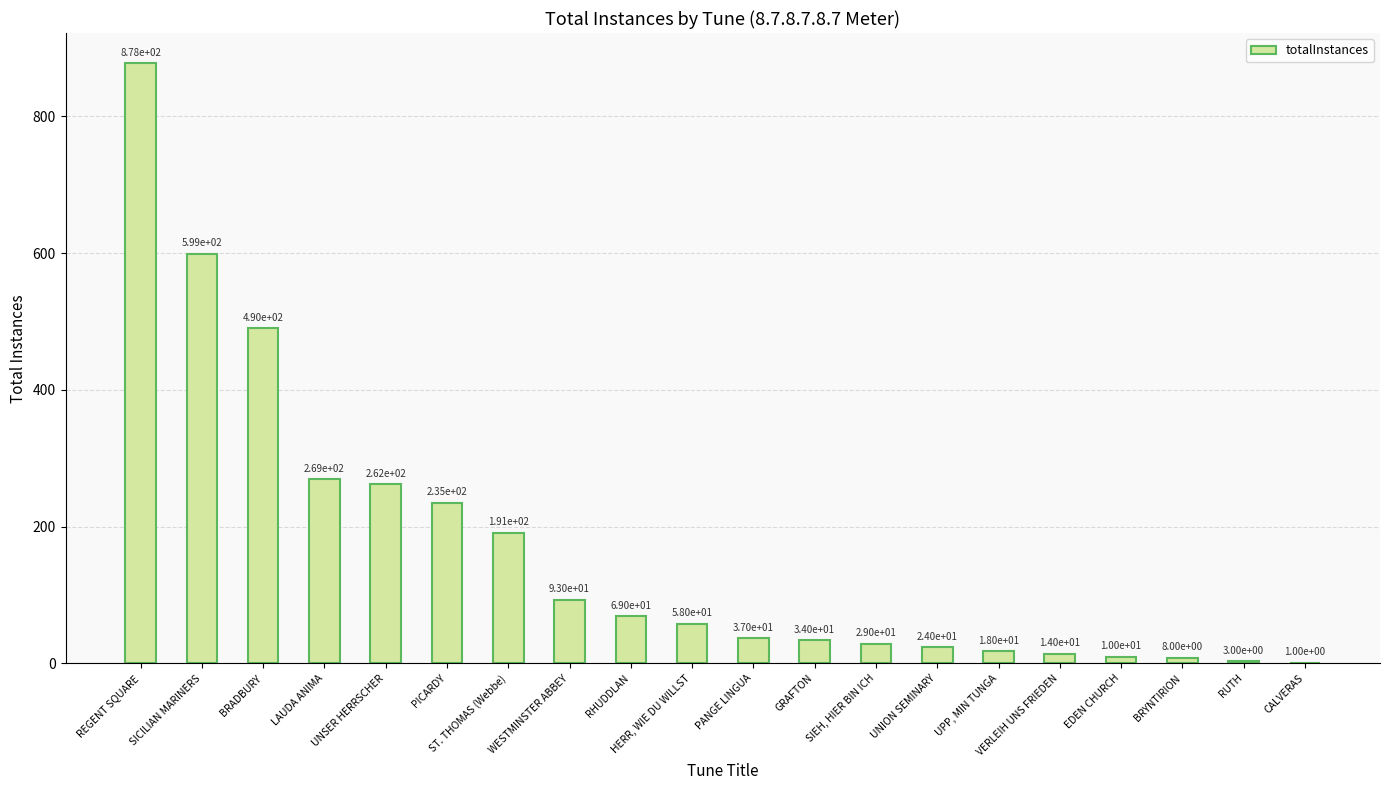

Reading right to left, extract all data points from this chart.

1	3	8	10	14	18	24	29	34	37	58	69	93	191	235	262	269	490	599	878